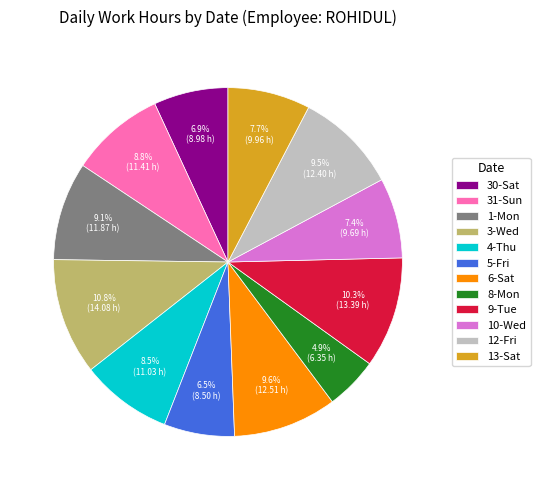

To the nearest percent, what portion does 8-Mon represent?

5%